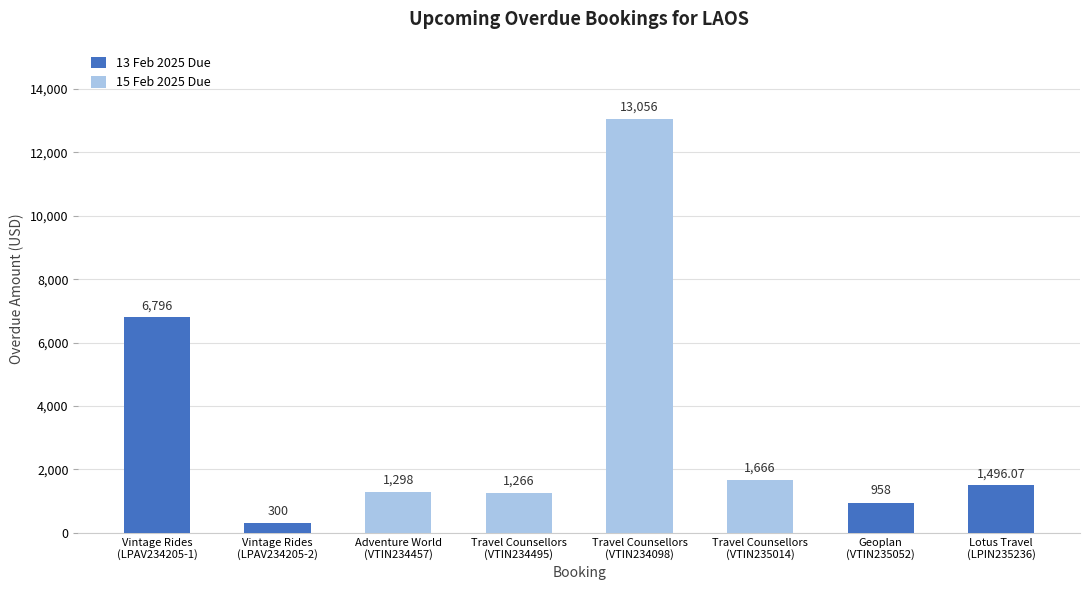

How many bars are there in total?

8